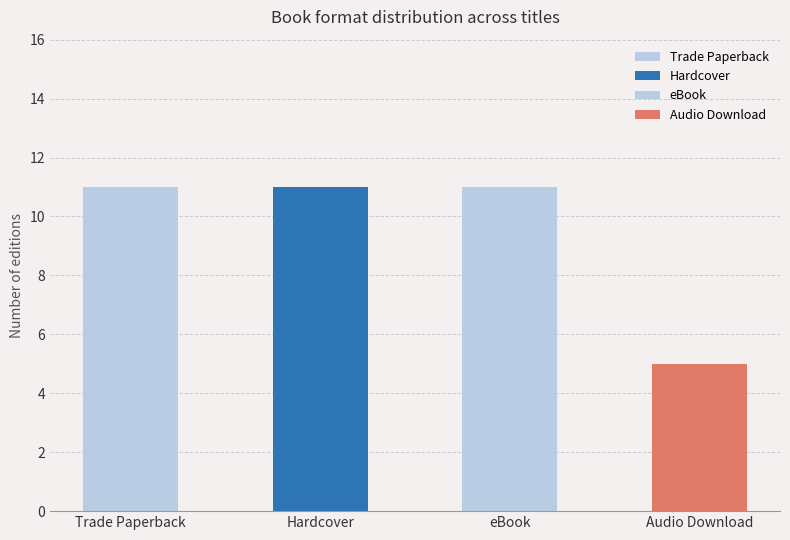

Rank the categories by value from highest to lowest.

Trade Paperback, Hardcover, eBook, Audio Download